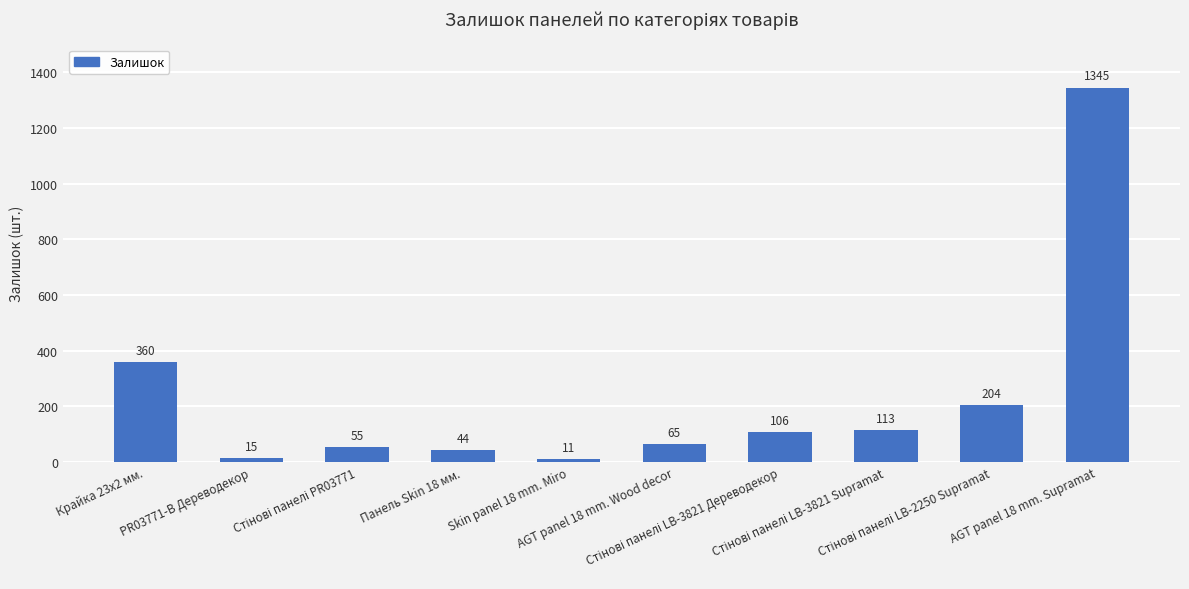

What is the average value?

232